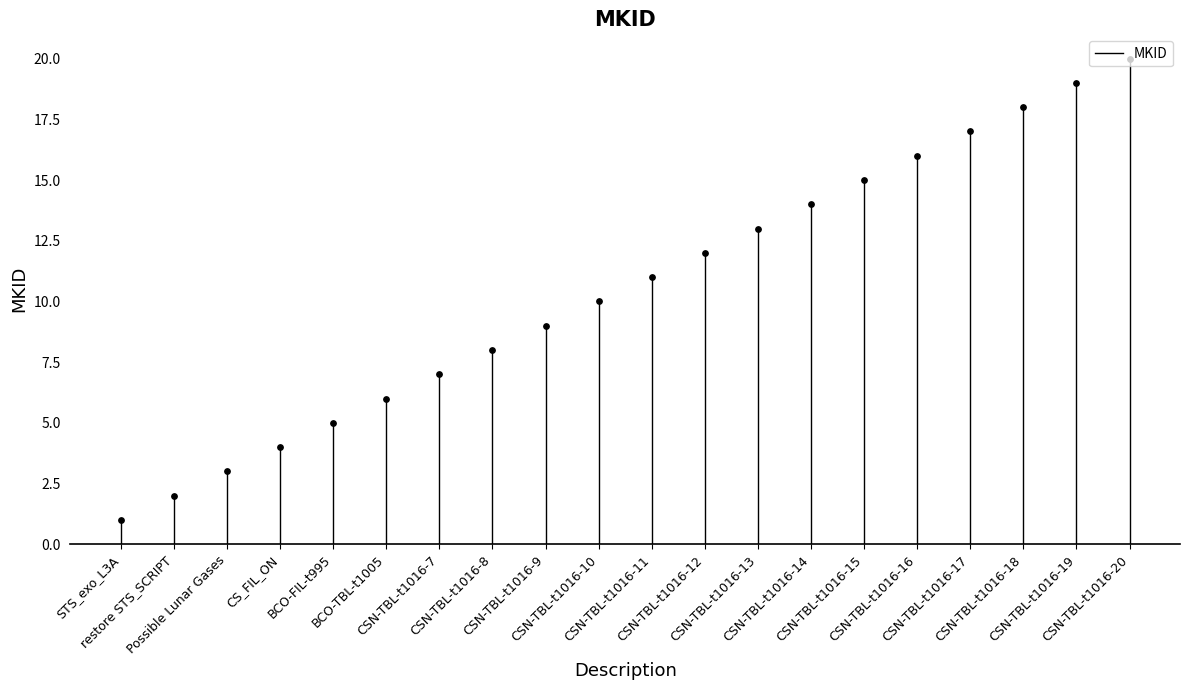

What is the change in value from STS_exo_L3A to restore STS_SCRIPT?

+1